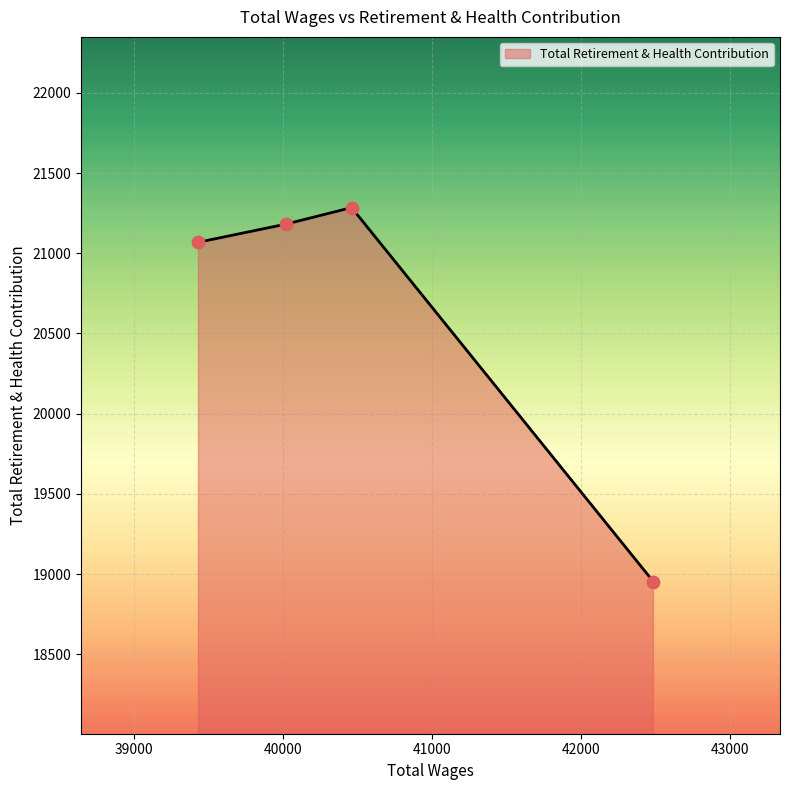

True or false: the data has more than 0 interior local peaks.

True